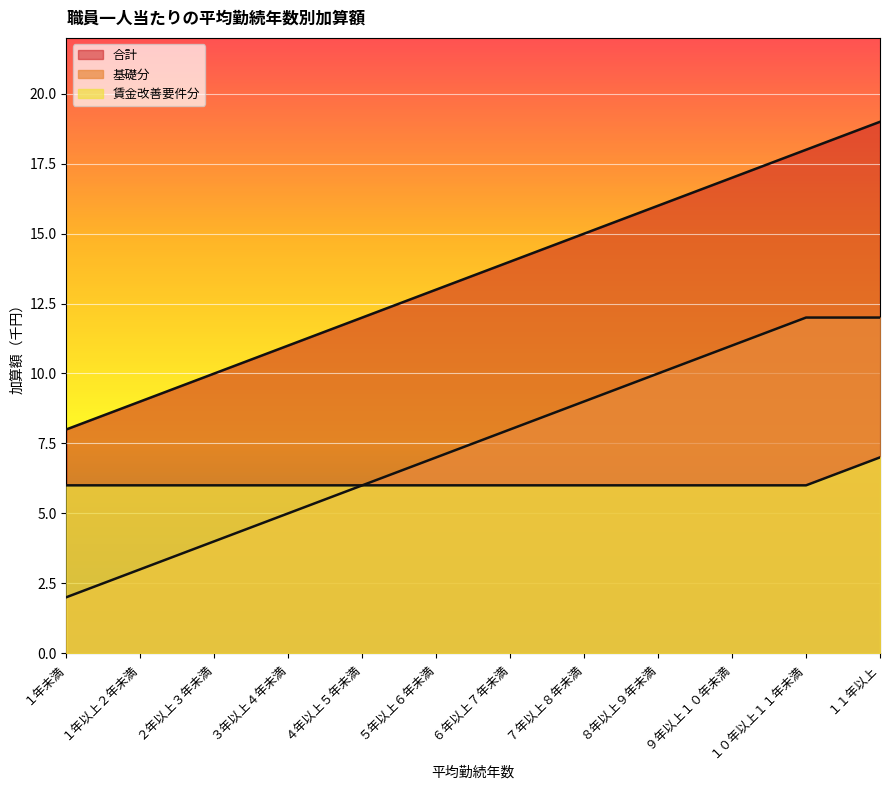

How many data points in 賃金改善要件分 are above 6?

1